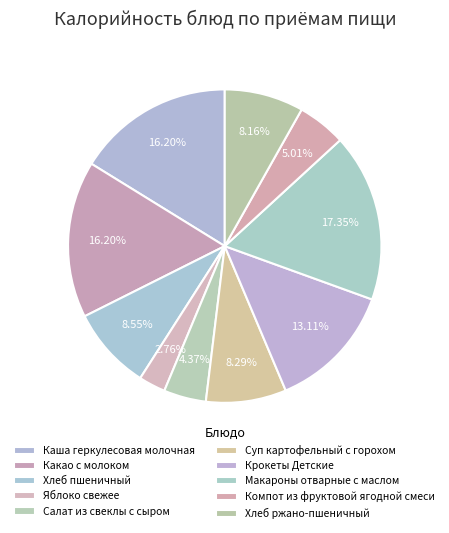

To the nearest percent, what is the combined percentage of Компот из фруктовой ягодной смеси and Макароны отварные с маслом?

22%